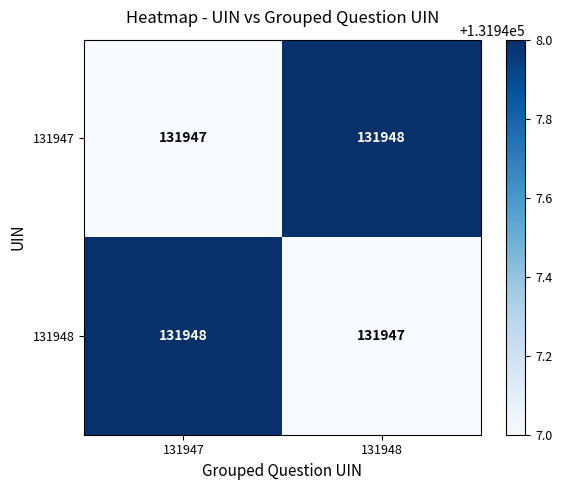

True or false: 131948 has a value of 131948 at 131947.

True